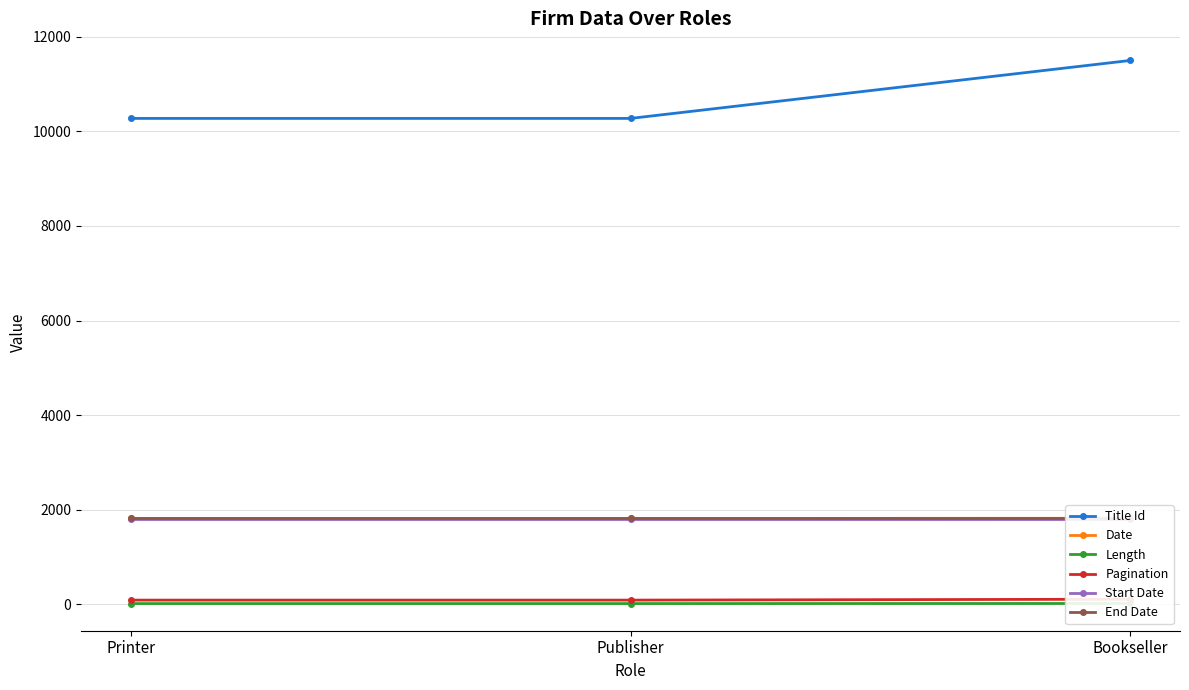

At which label does Title Id reach its minimum?

Printer